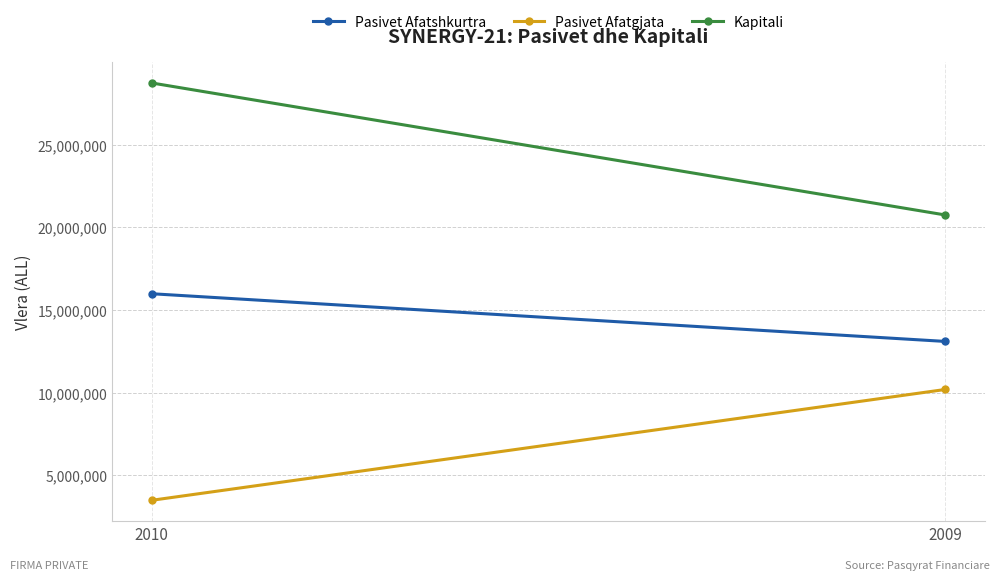

Reading right to left, list all the values displayed in this chart.

Pasivet Afatshkurtra: 13104481	15988469
Pasivet Afatgjata: 10200000	3500000
Kapitali: 20750390	28732093